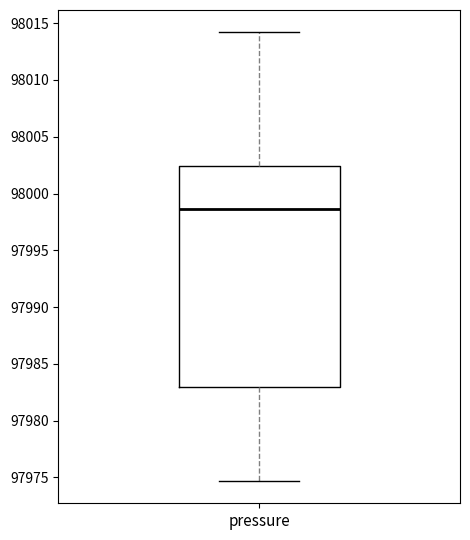

Read this box plot against the y-axis: the position of the median line, the range covered by the box, and the ends of both whiskers. The values are not printed on the chart, so give them approximately, as read against the axis.

median 97998.5, box 97983.0 to 98002.5, whiskers 97974.5 to 98014.0